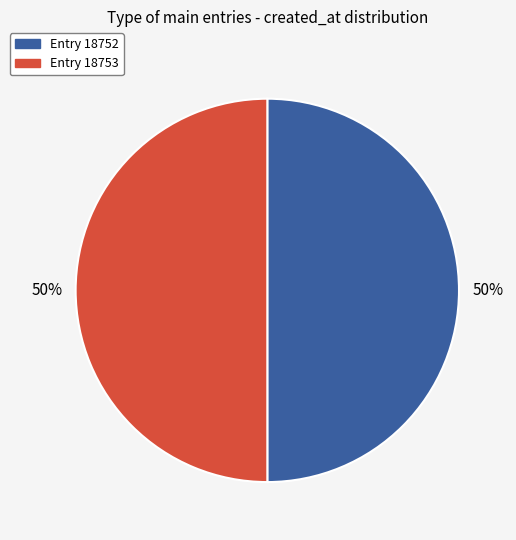

What percentage is the Entry 18752 slice, to the nearest percent?

50%